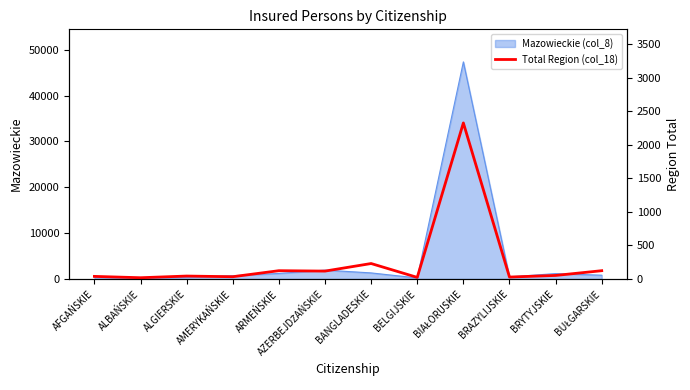

What is the change in value from ALGIERSKIE to BIAŁORUSKIE?

+2286